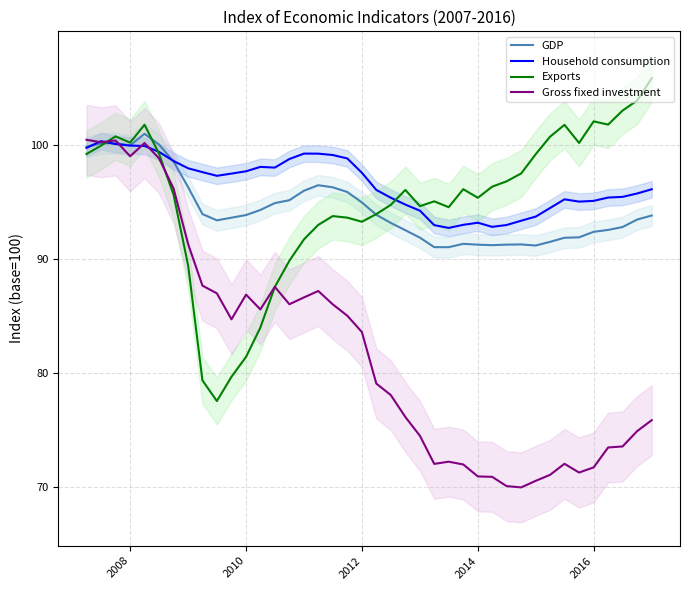

What is the average value of the Gross fixed investment series?

82.0